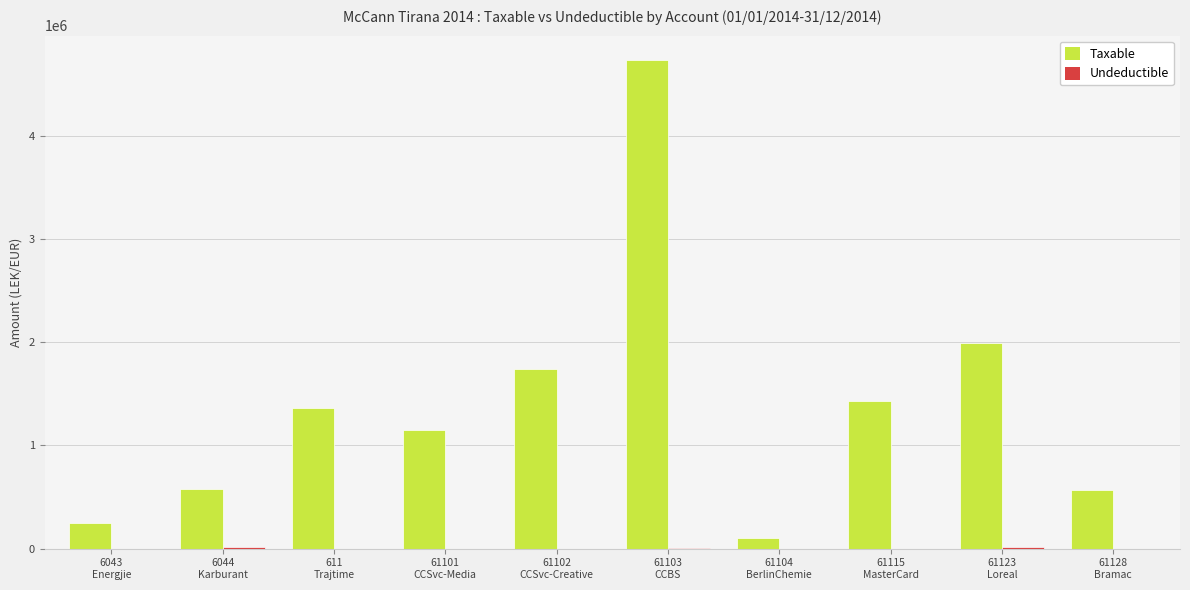

At which label does Taxable first exceed 1366068?

611
Trajtime